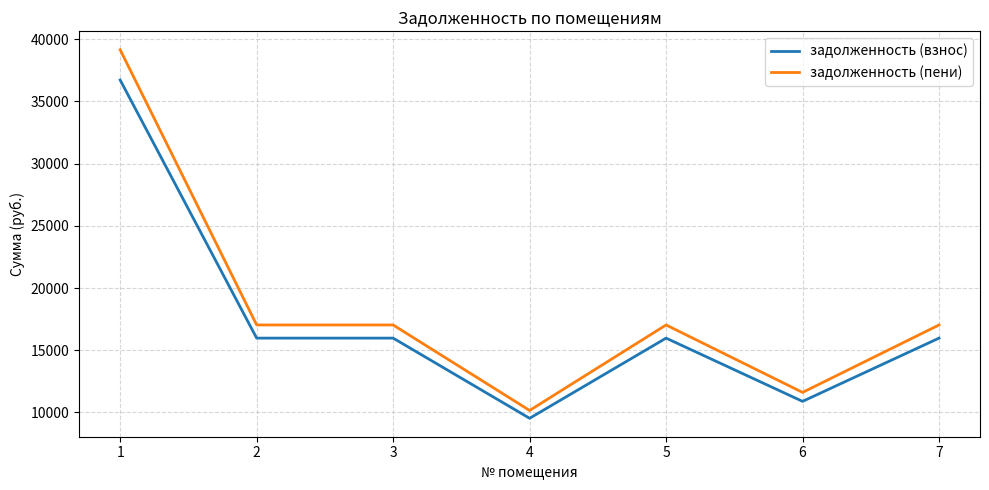

Count the number of data series in this chart.

2